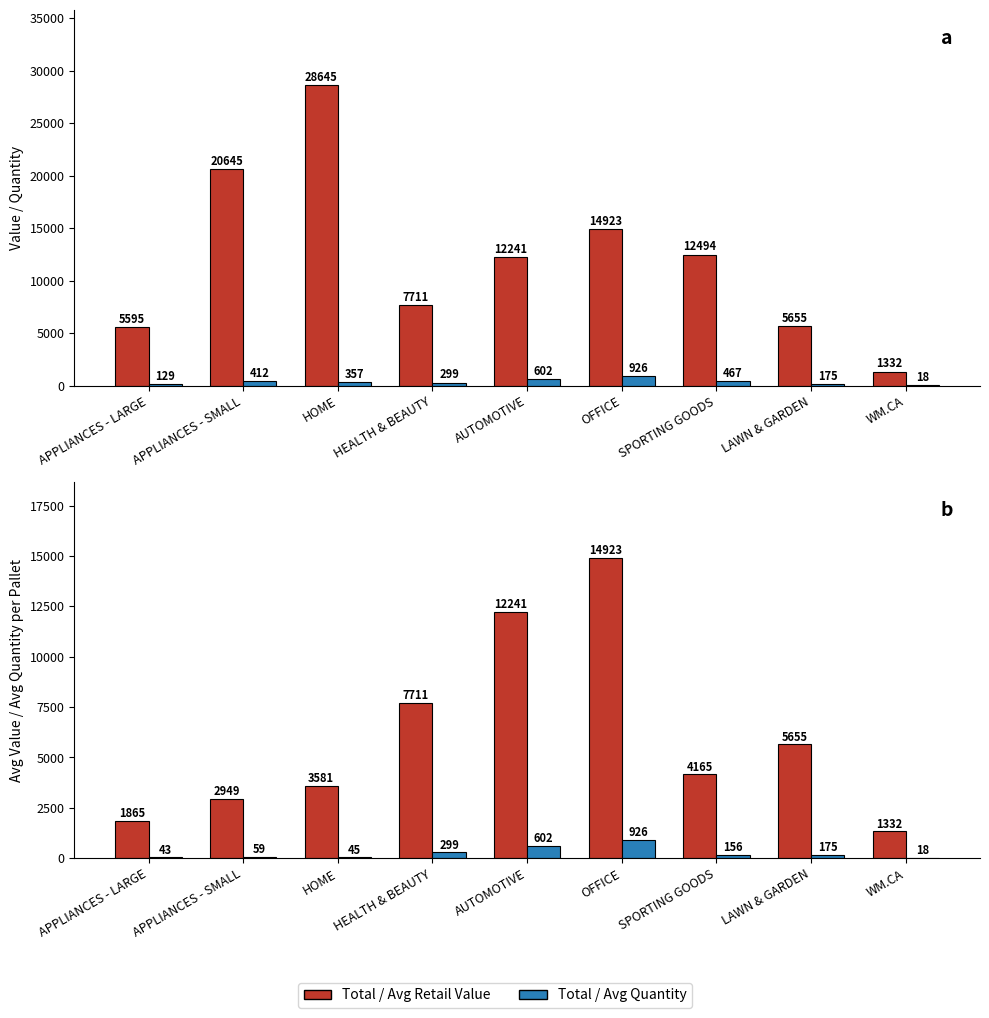

What is the value of the Avg Quantity per Pallet bar at the 1st from the left?

43.0